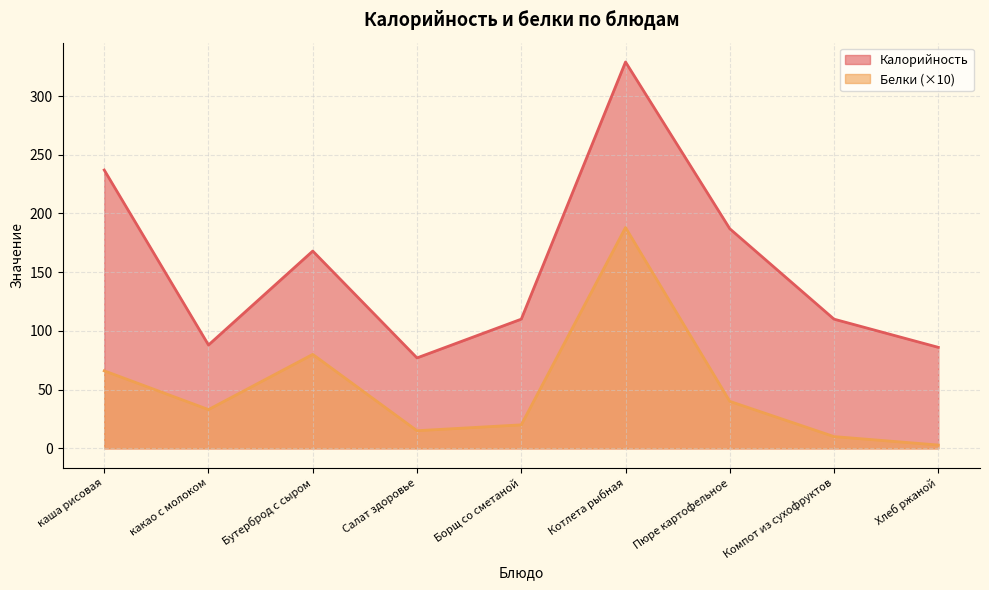

The Калорийность series shows 168.0 at Бутерброд с сыром. True or false?

True